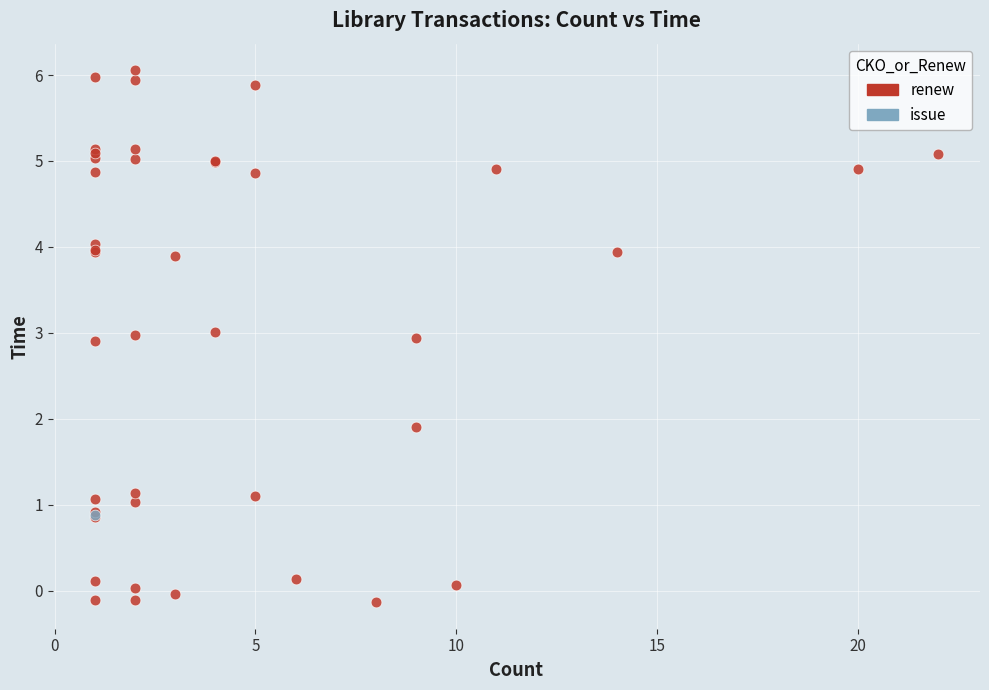

What are all the series names shown in the legend?

renew, issue